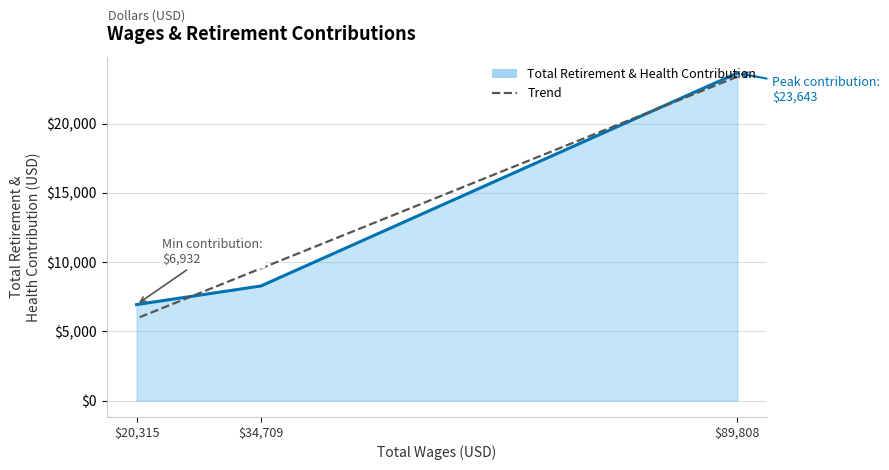

Does the chart have visible grid lines?

Yes